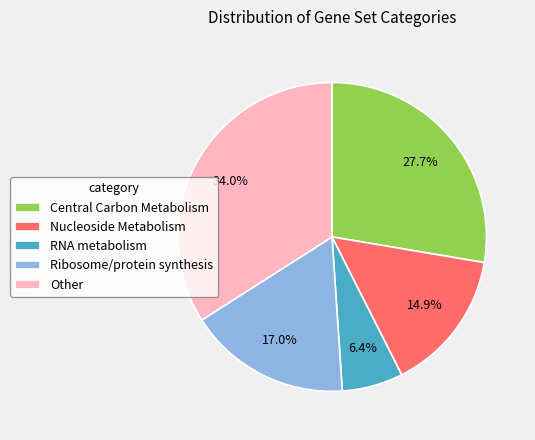

Is it true that Central Carbon Metabolism is 35% of the pie?

False